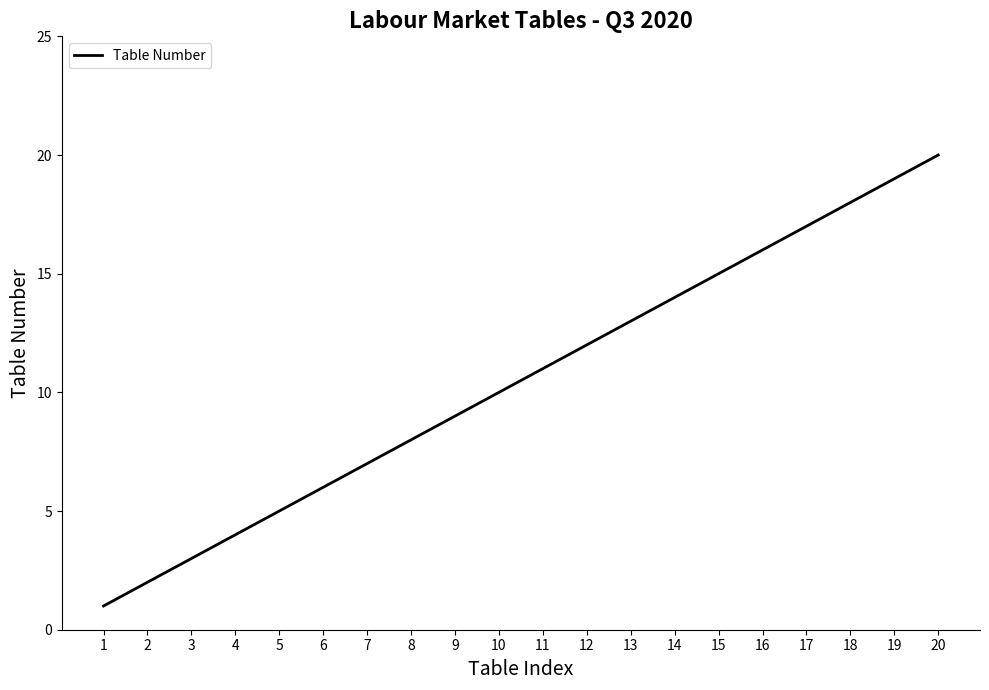

What is the sum of all values?

210